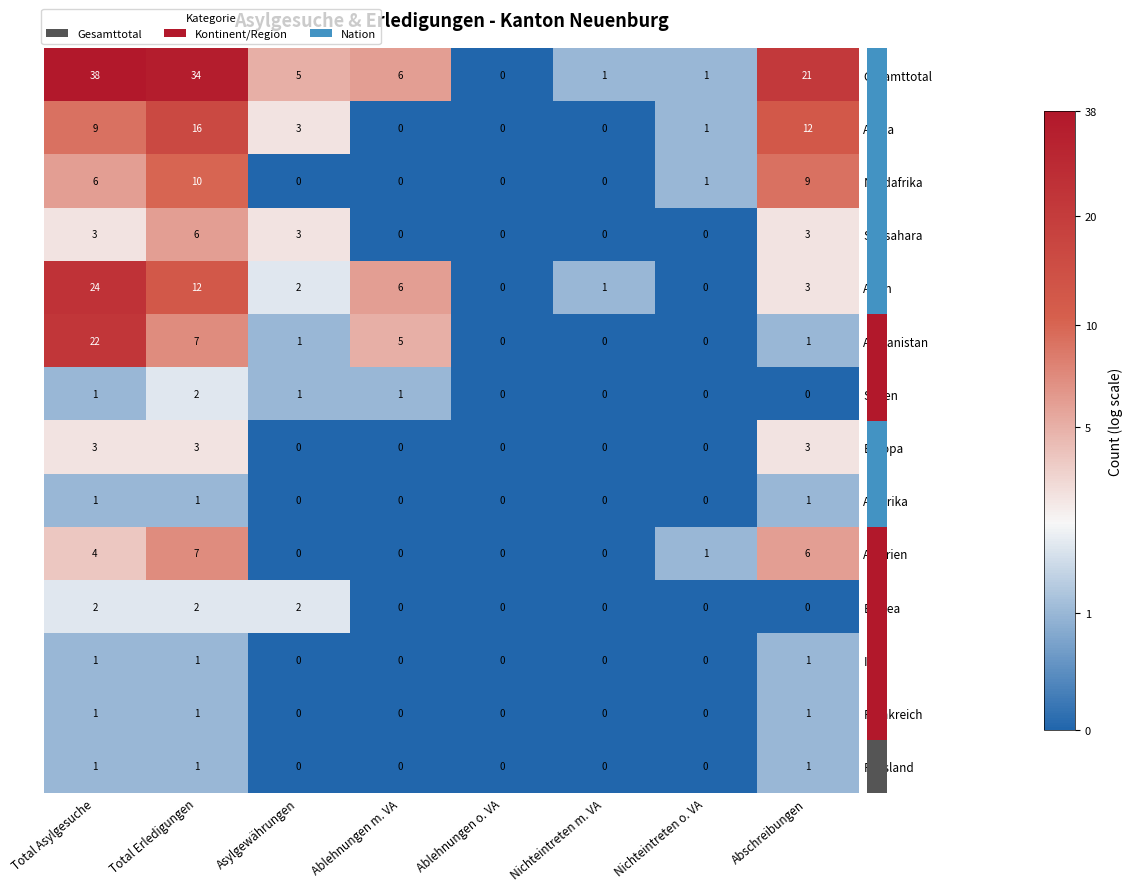

How many values in Syrien are above zero?

4